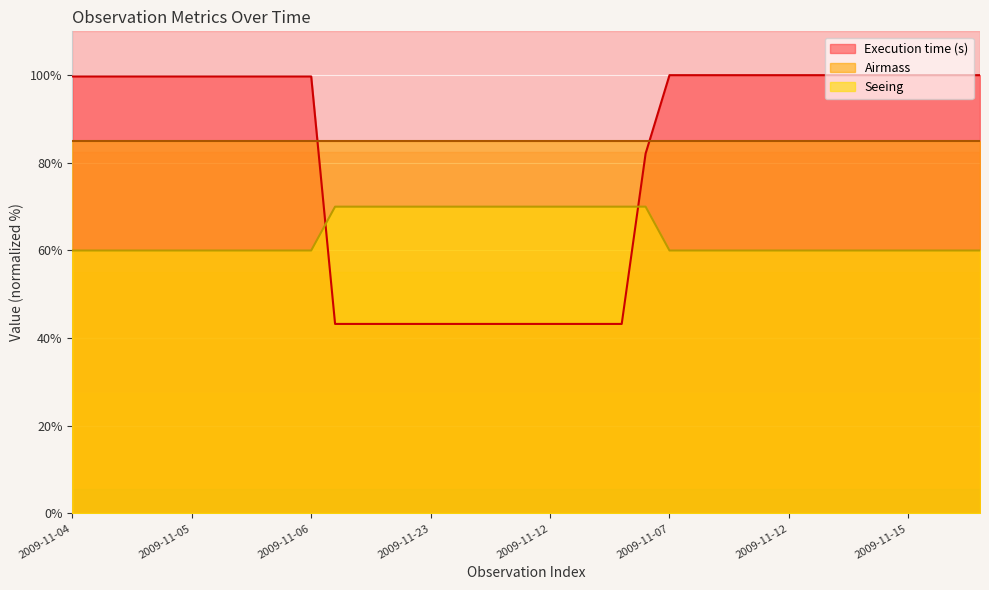

Read the Seeing value at 2009-11-06.

60.0